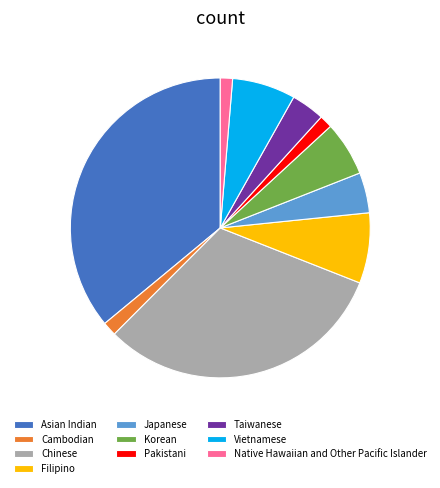

Is there a majority slice in this chart?

No